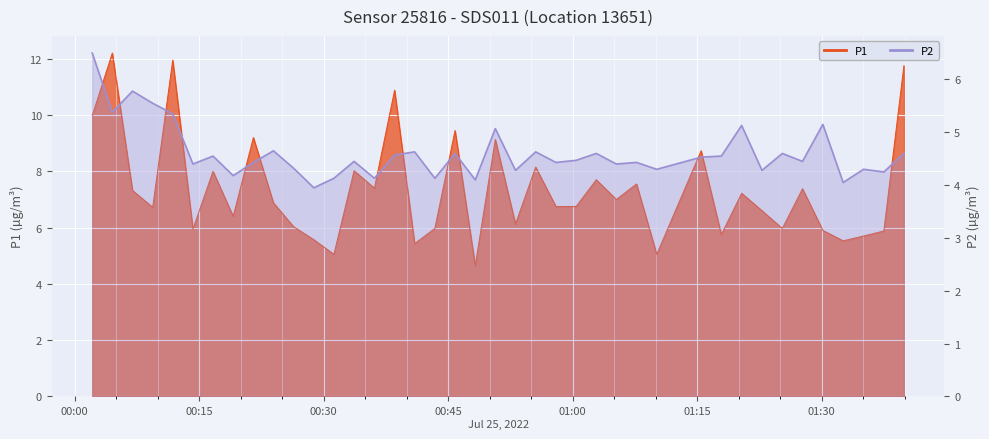

Does the chart display data point markers on the line(s)?

No